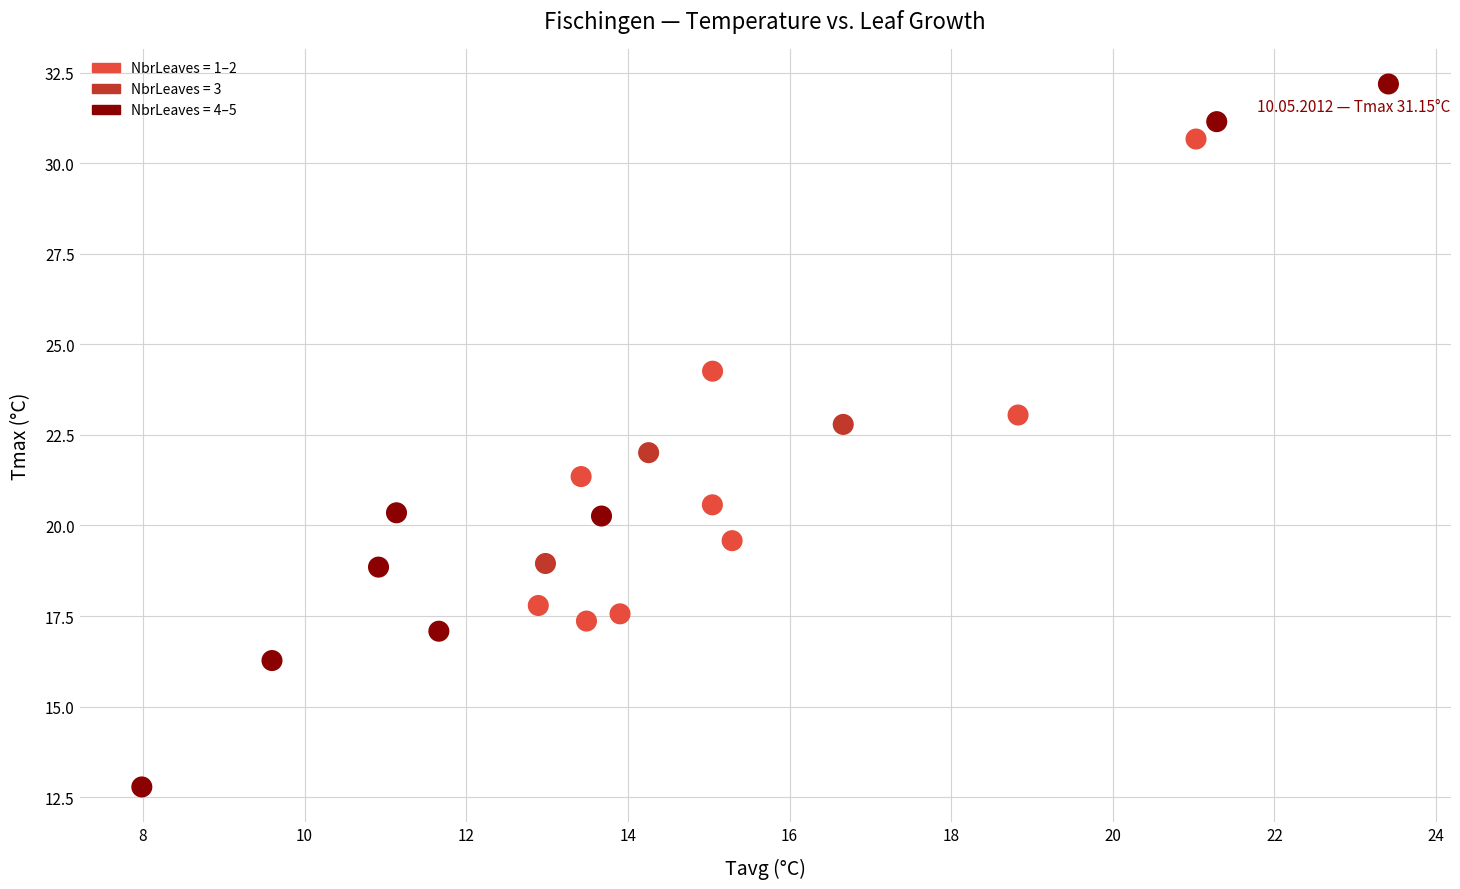

What is the range of X values (max minus min)?

15.4